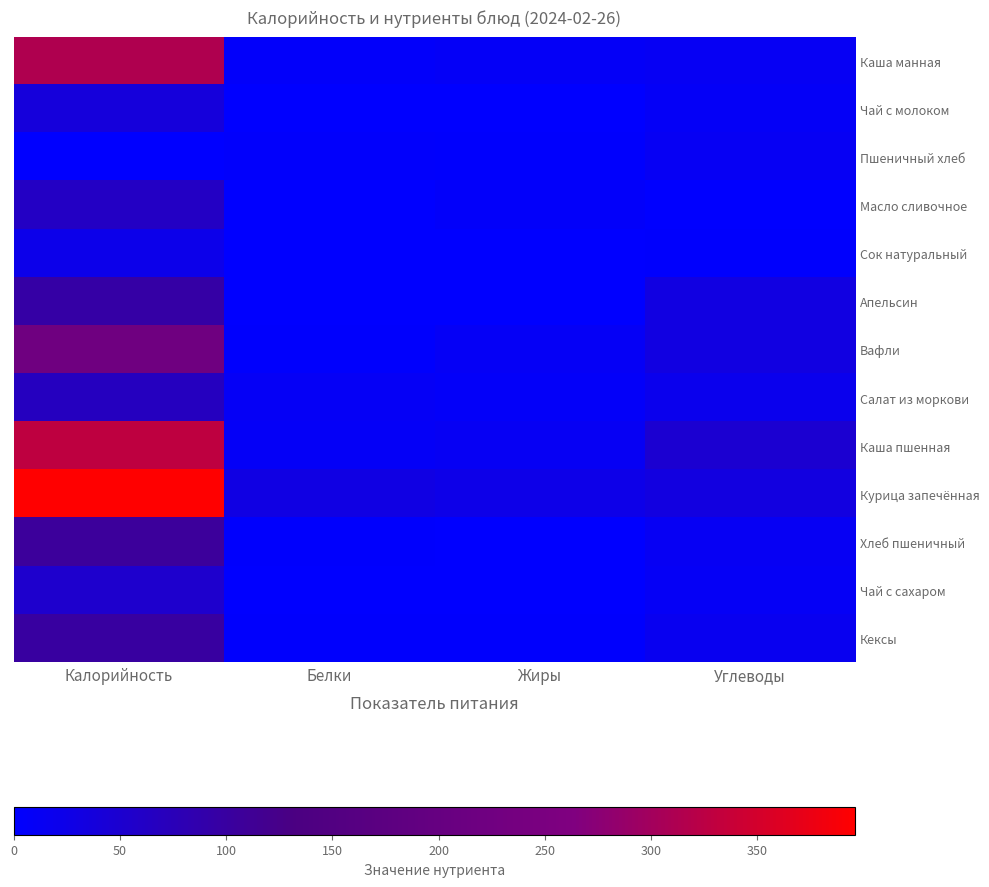

Which has a higher value, Белки or Углеводы?

Углеводы